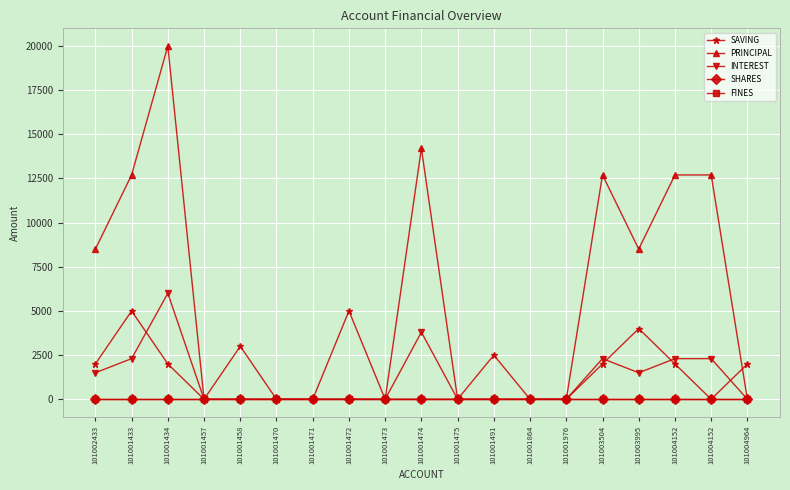

Which series has the largest range (max minus min)?

PRINCIPAL